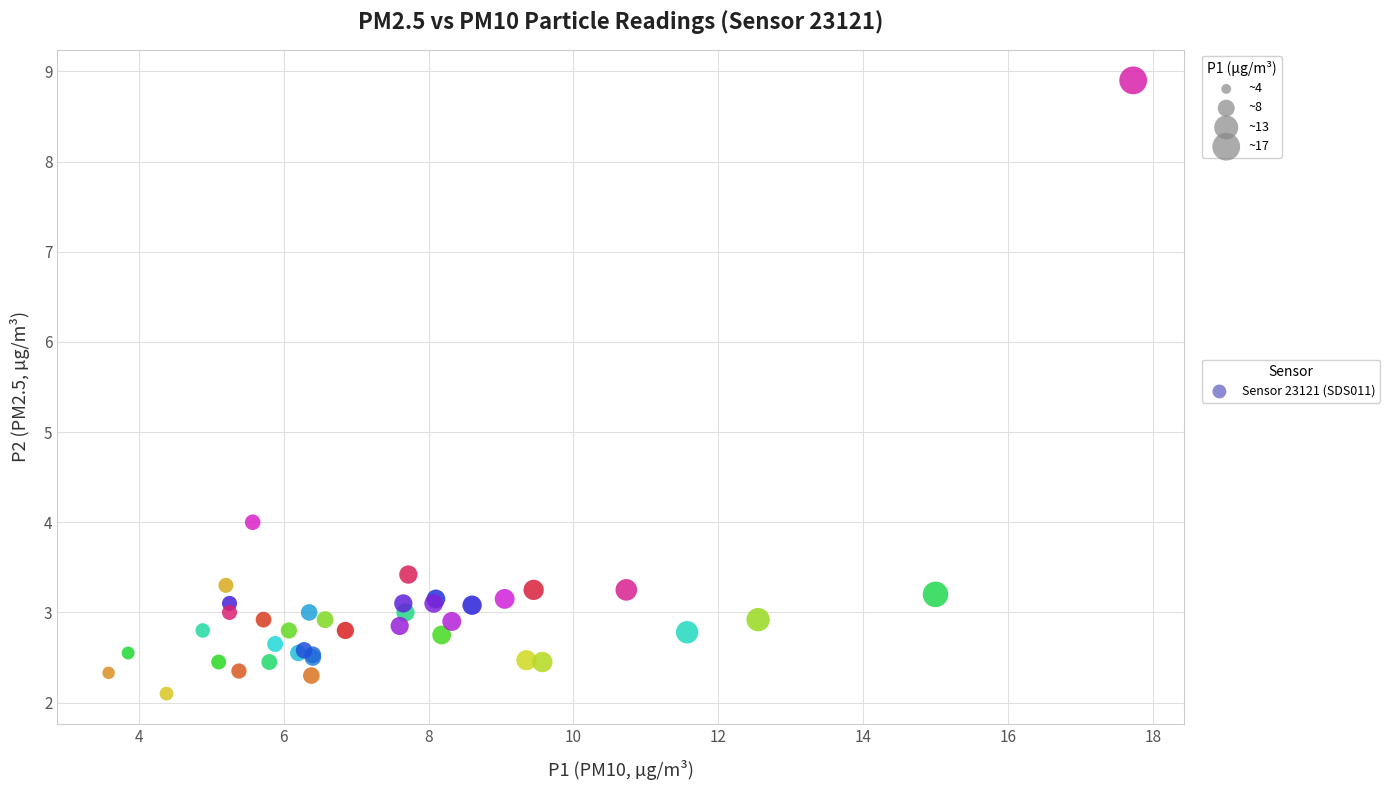

What Y value in the scatter plot is closest to 5?

4.0